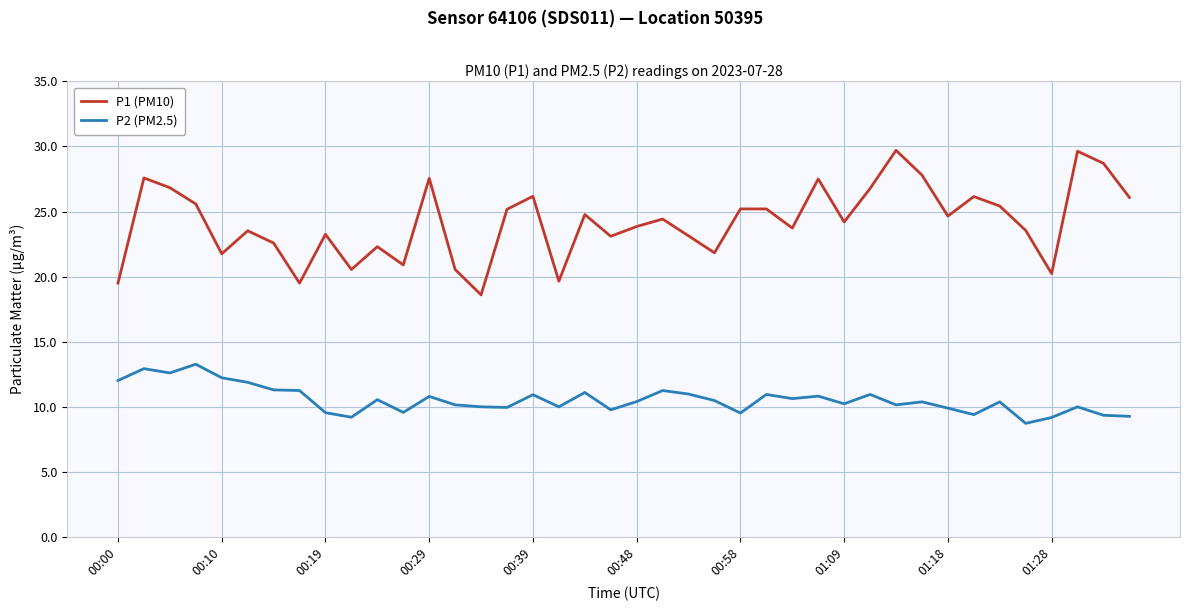

List the series in order of their overall mean, highest first.

P1 (PM10), P2 (PM2.5)